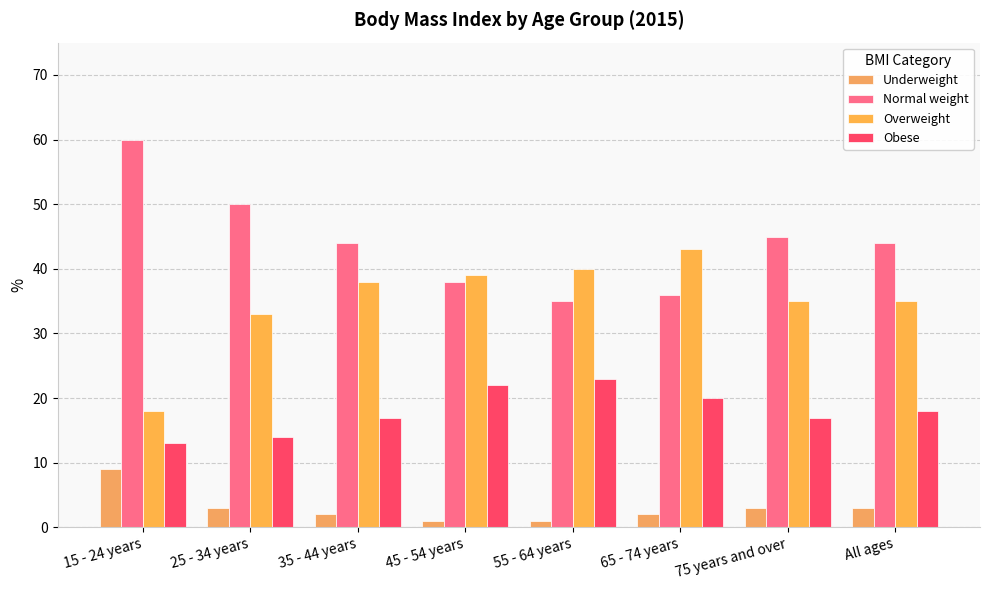

How many categories are shown in the chart?

8